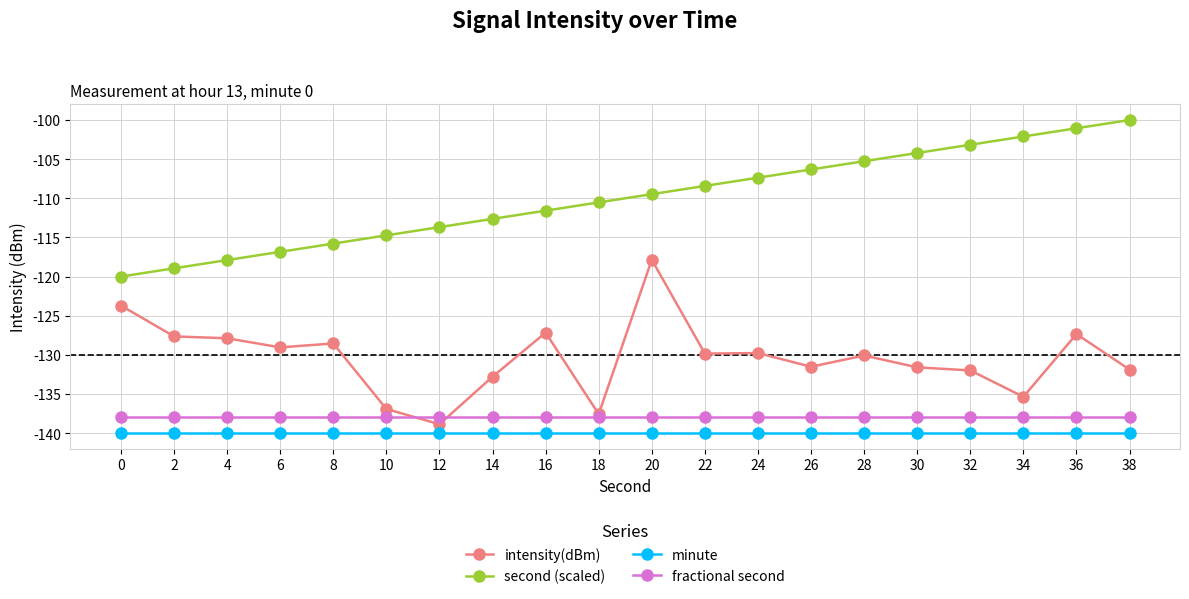

Is this an area chart (filled region under the line)?

No